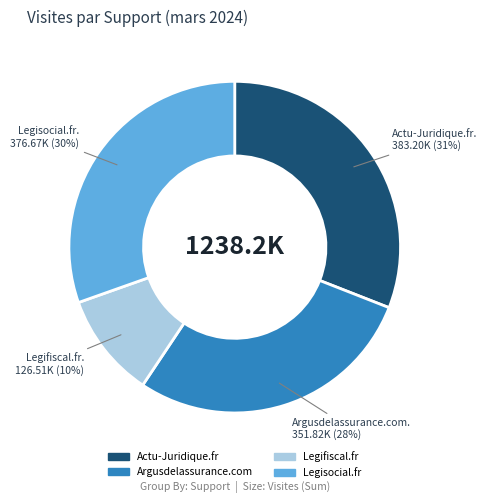

Does any single category account for the majority?

No